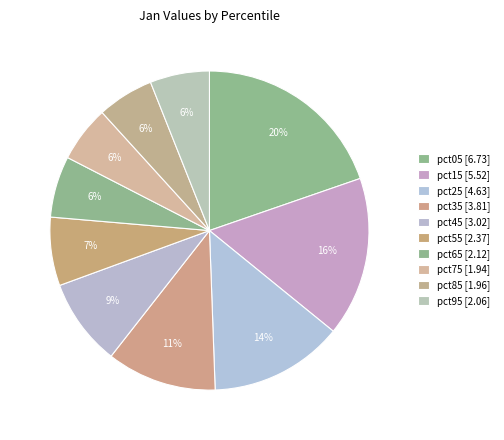

Is it true that pct75 is 6% of the pie?

True